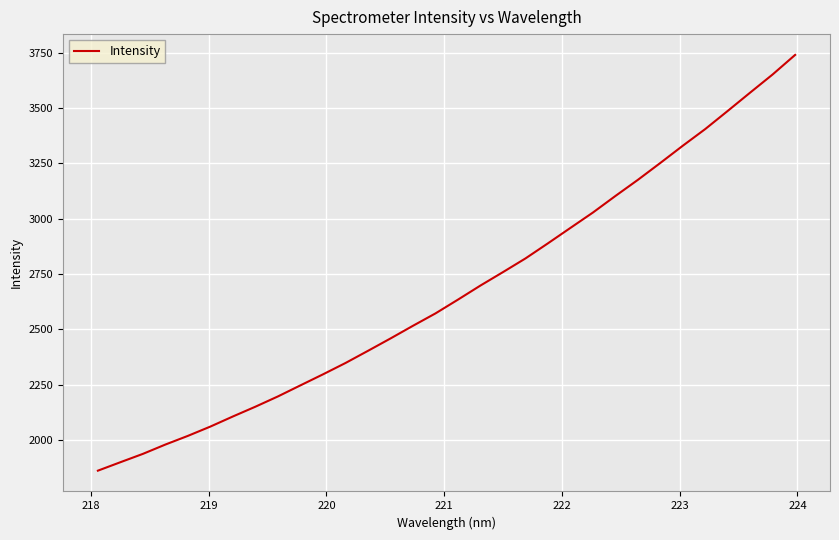

How many values are below 2633?

16